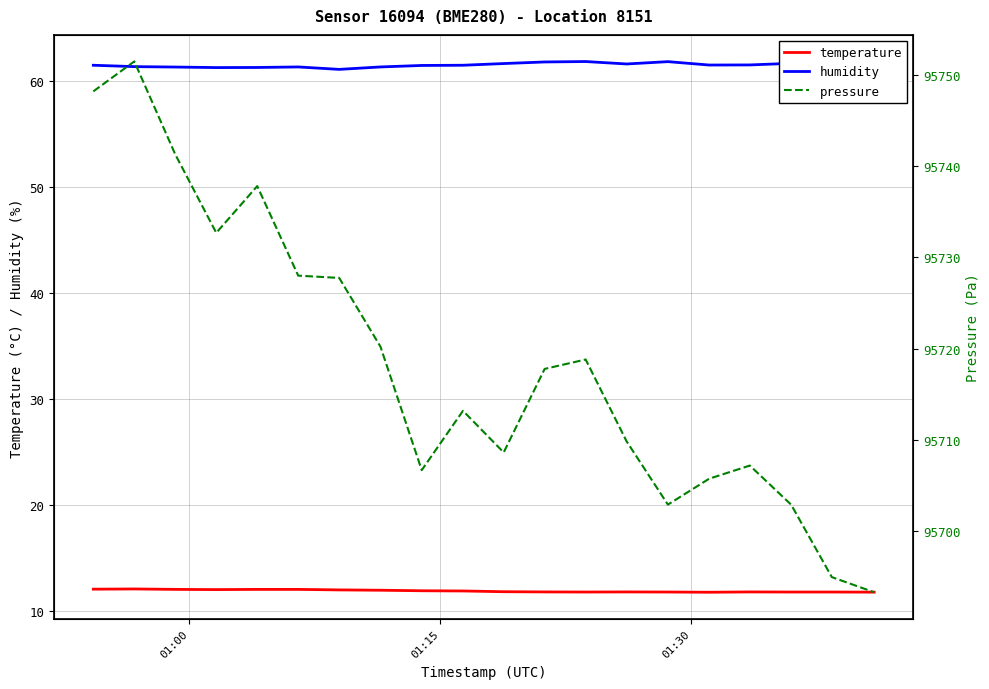

What is the lowest value of the temperature series?

11.8